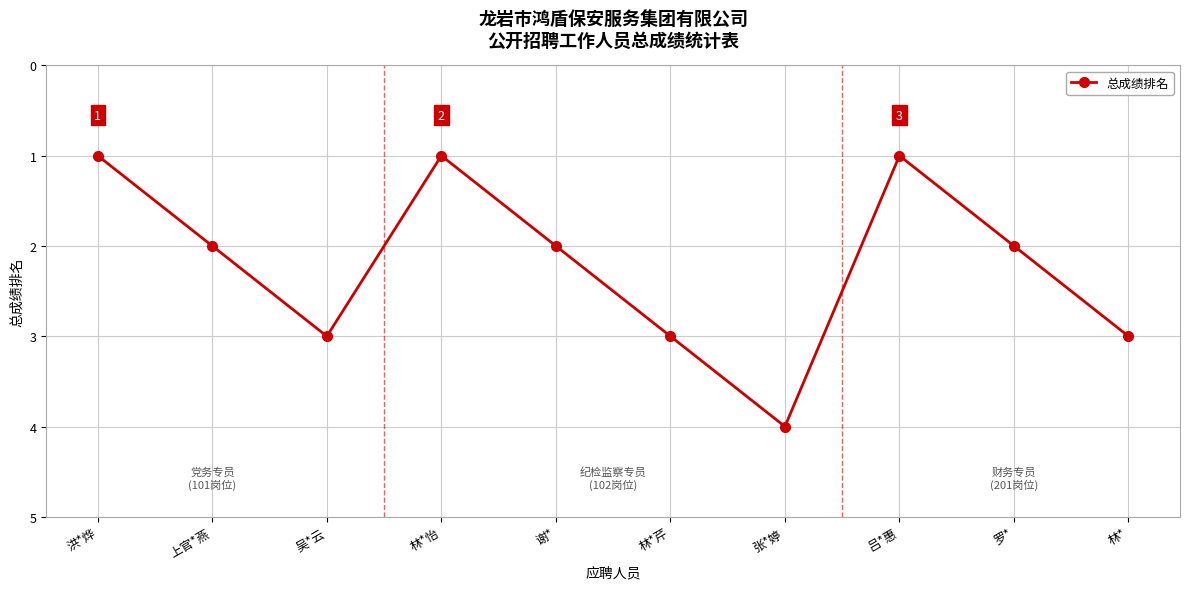

Which label corresponds to the largest value in the chart?

张*婷